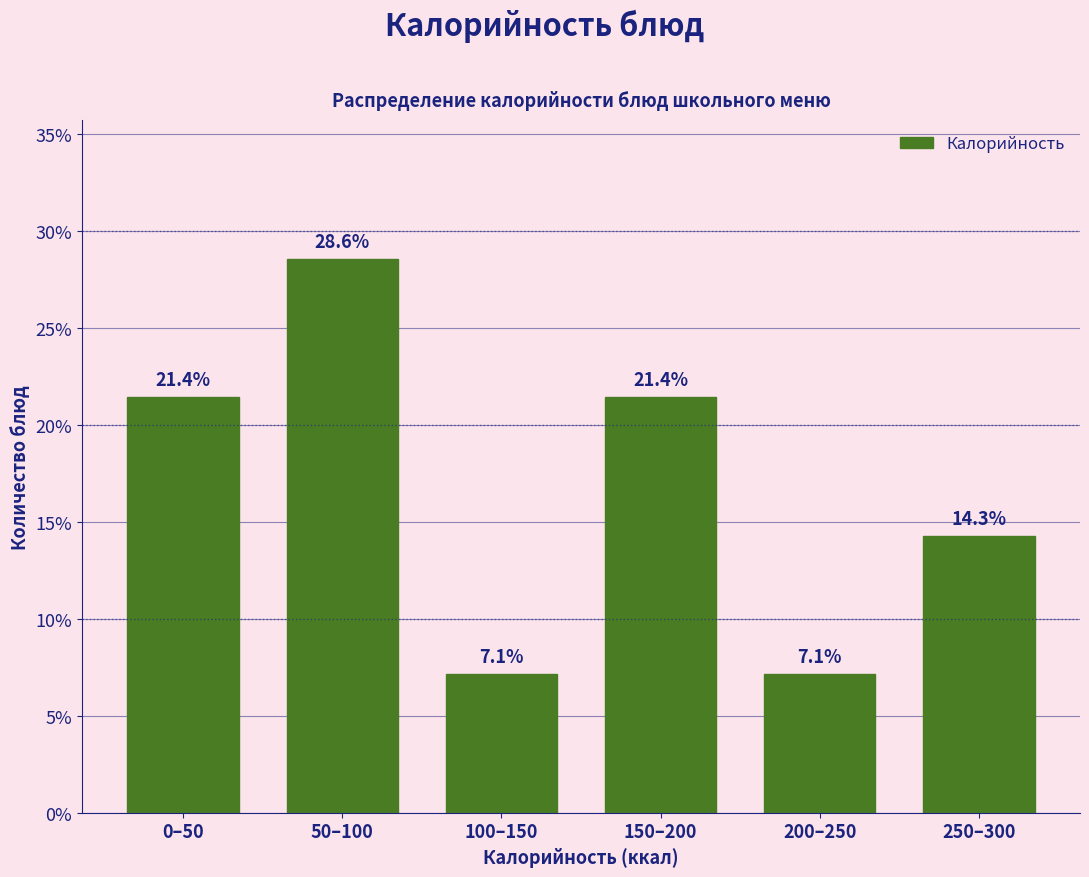

Reading left to right, what are all the values shown in this chart?

21.4	28.6	7.1	21.4	7.1	14.3